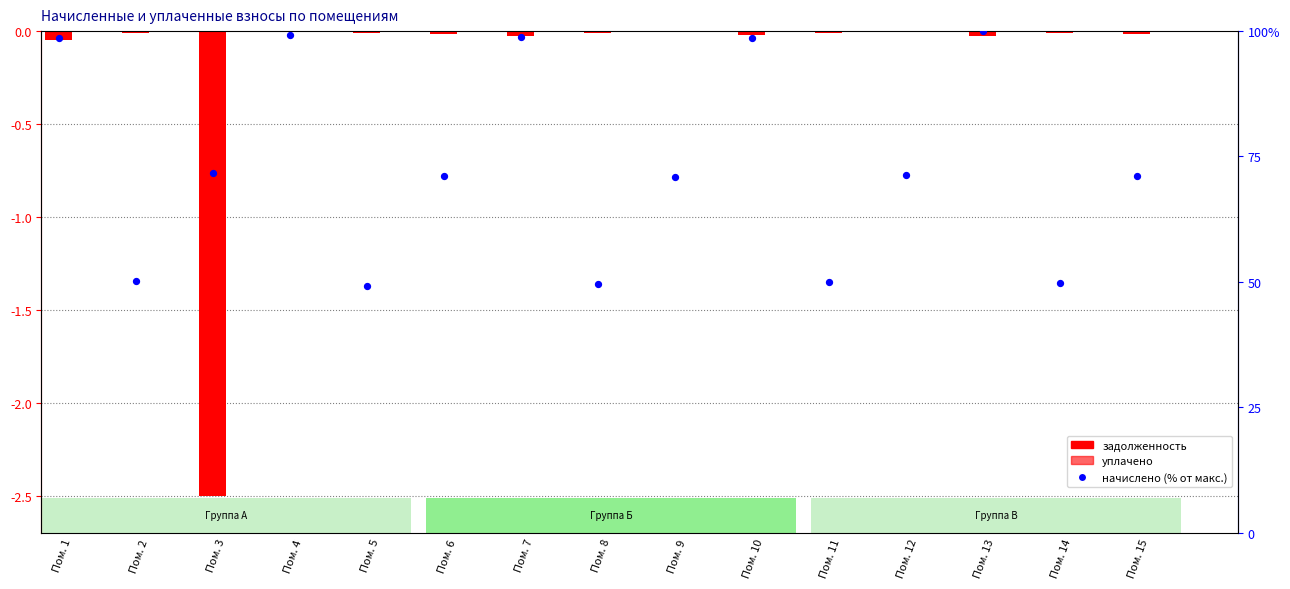

What is the total value across all series at Пом. 7?

98.8